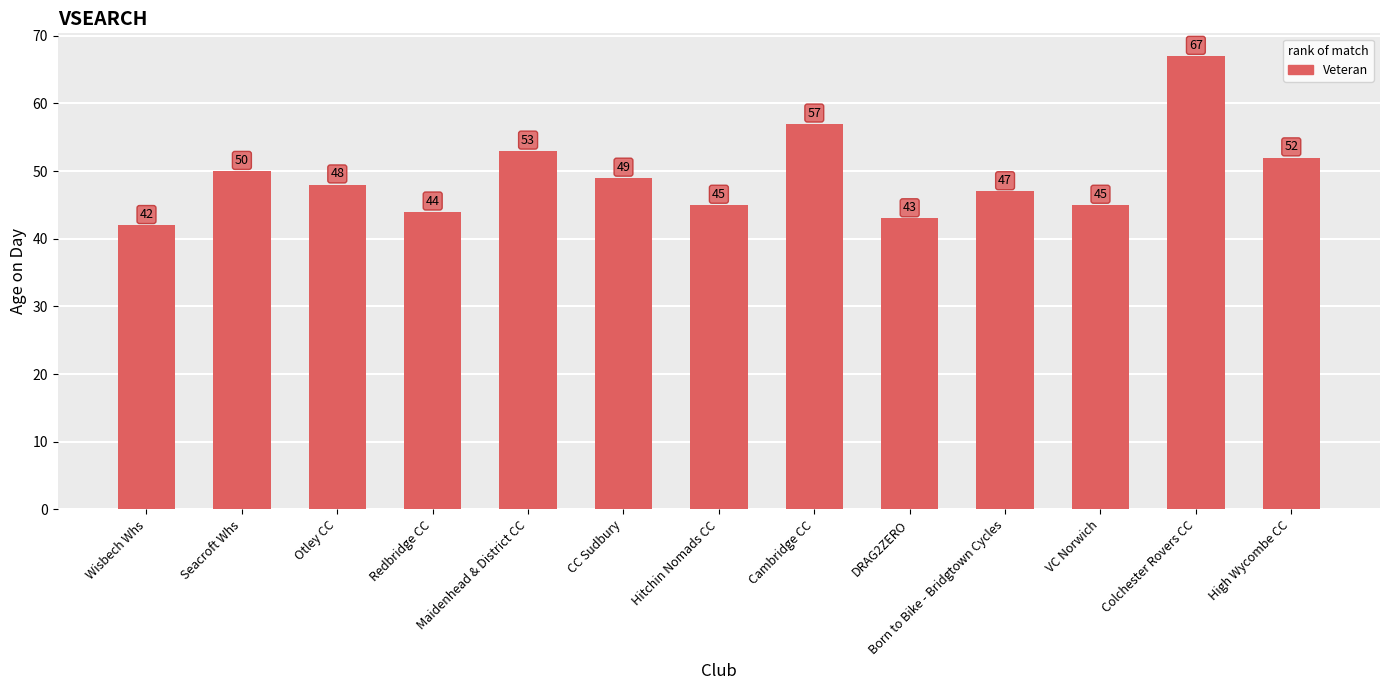

How many values are below 48?

6